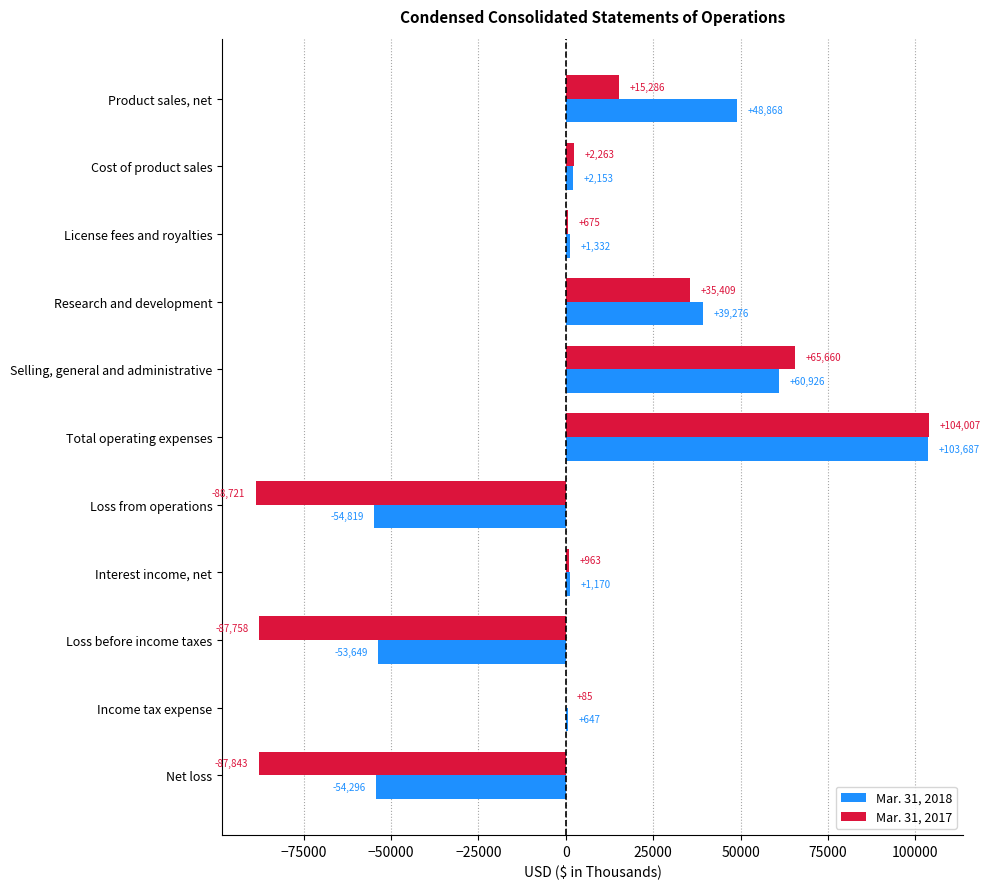

Which series has the largest total across all categories?

Mar. 31, 2018